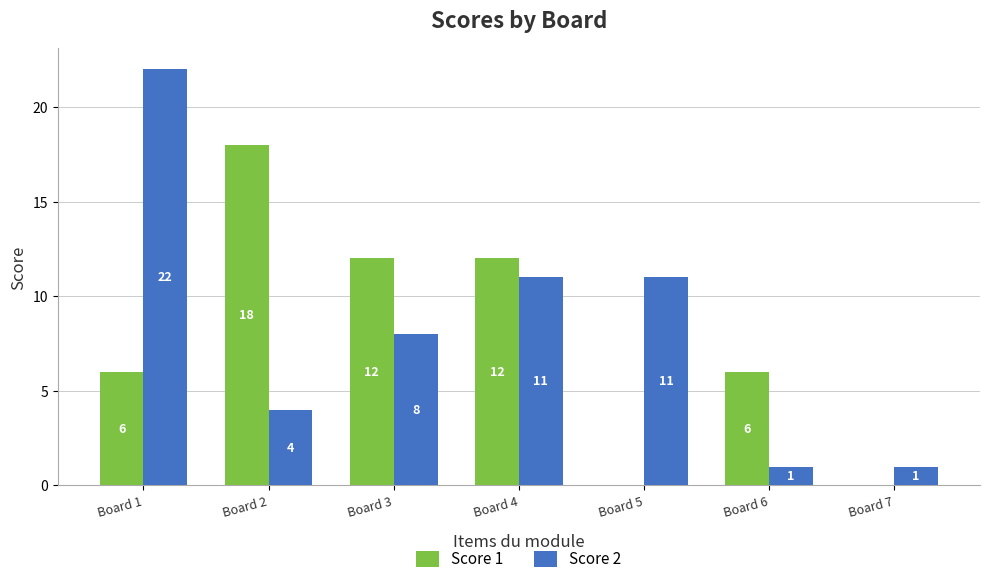

The value of Score 1 at Board 6 is 8. True or false?

False